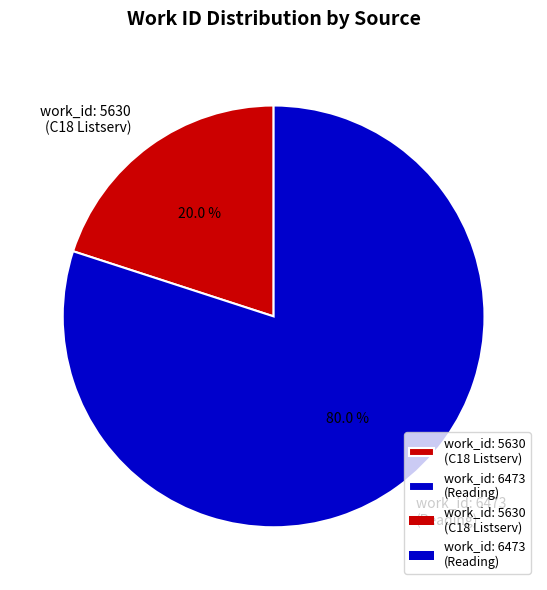

Combined, what portion of the pie is work_id: 6473 (Reading) and work_id: 5630 (C18 Listserv)?

100.0%